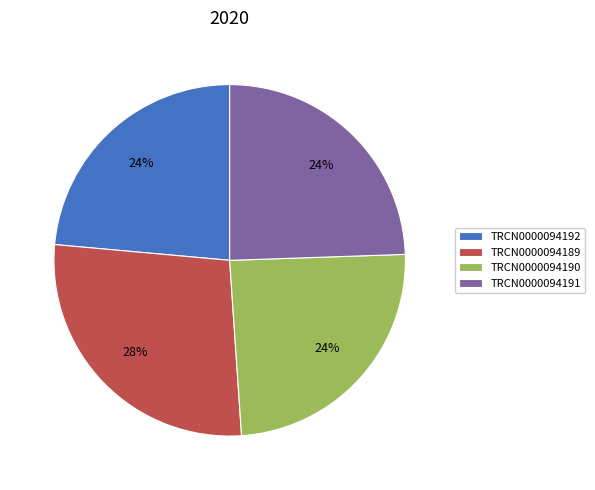

Count the number of slices in the pie.

4